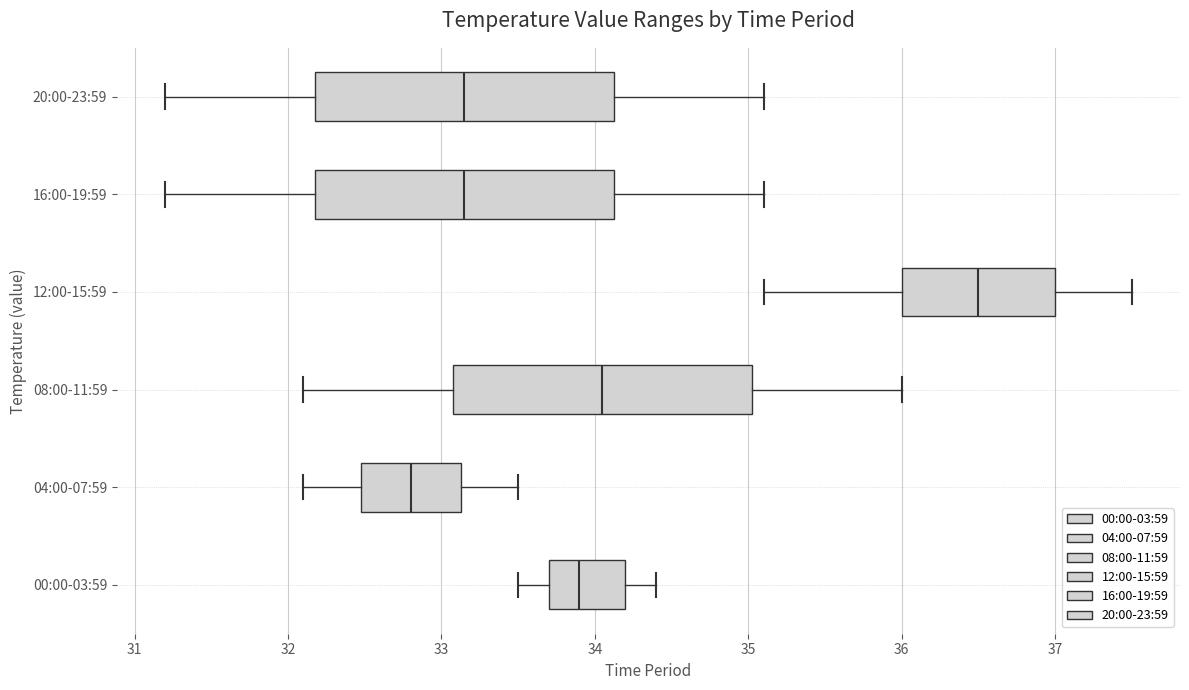

Where does the left whisker of the box for 00:00-03:59 end on the x-axis? The values are not printed on the chart, so give them approximately, as read against the axis.

33.5